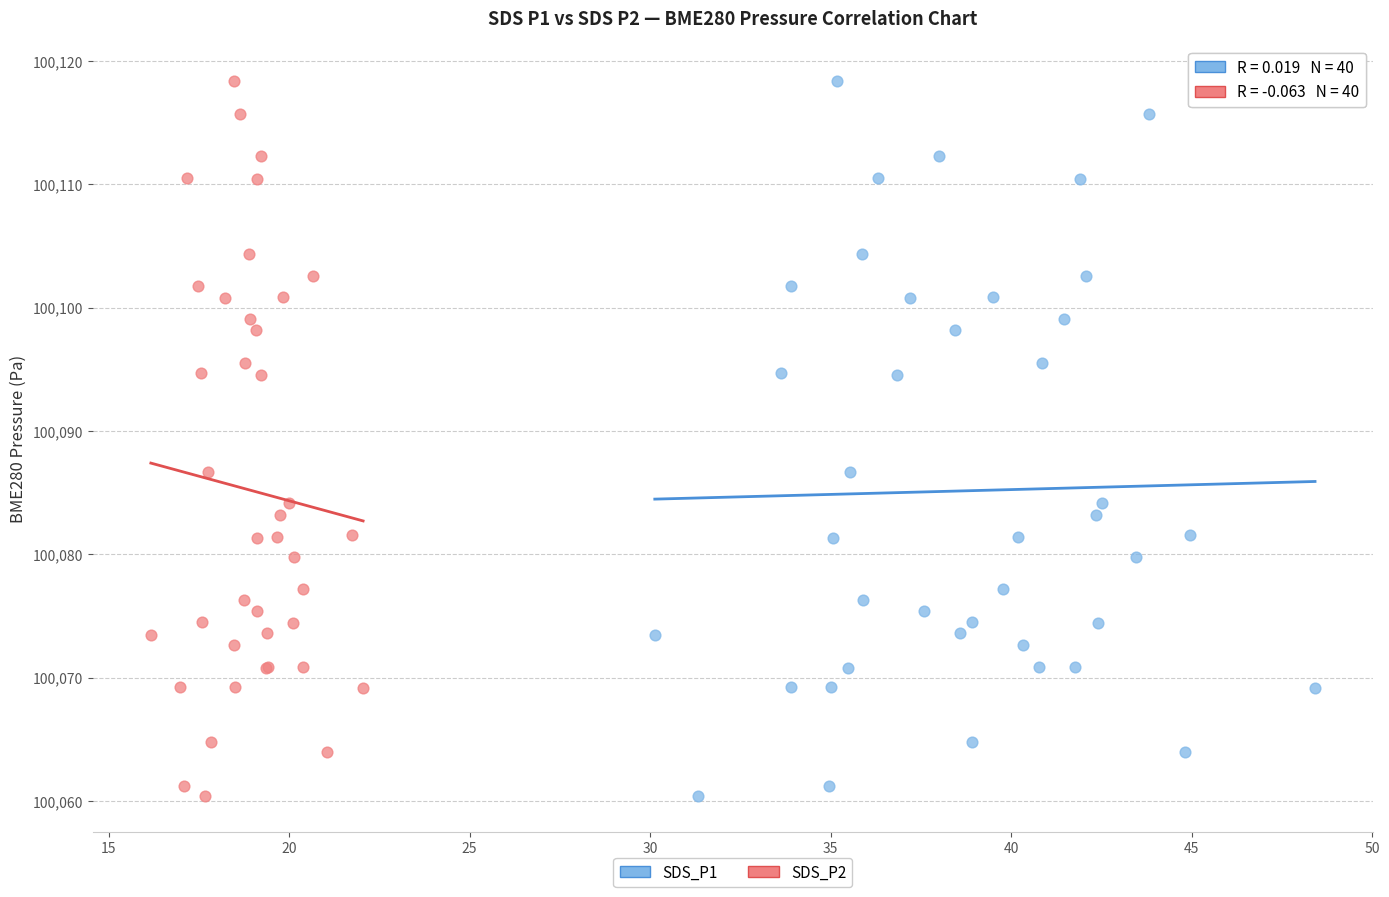

What are all the series names shown in the legend?

SDS_P1, SDS_P2